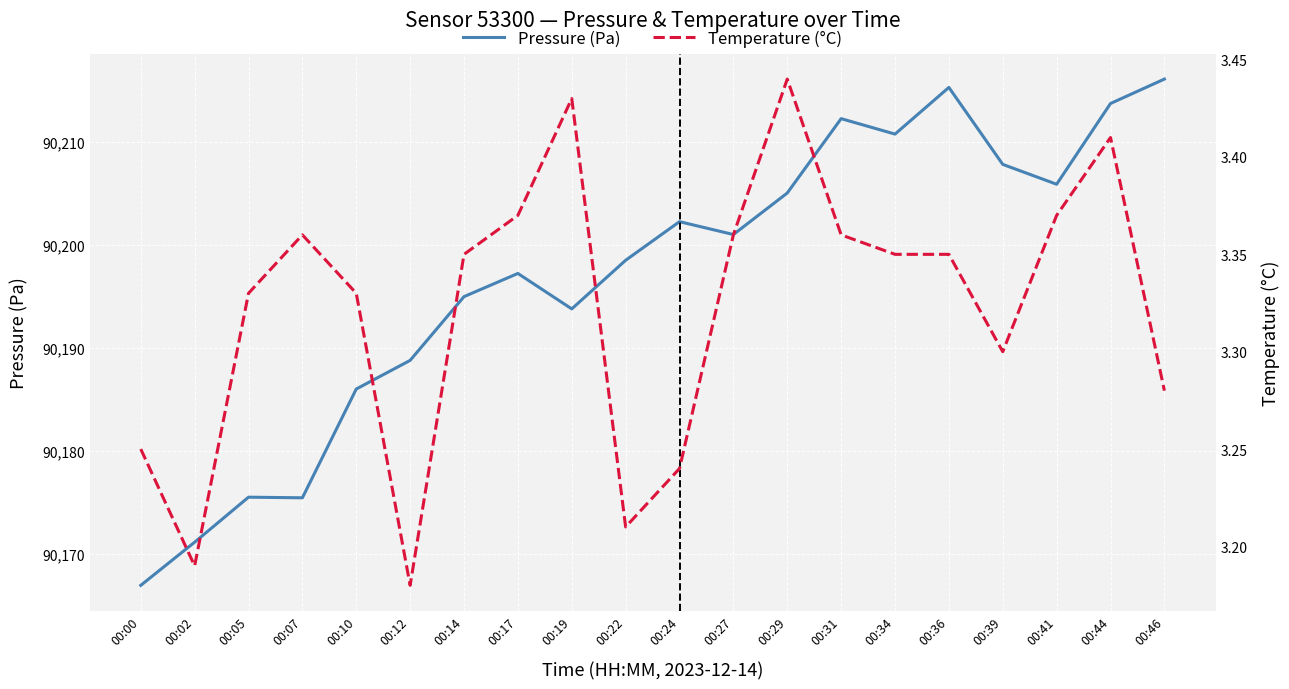

What is the smallest value displayed?

3.2